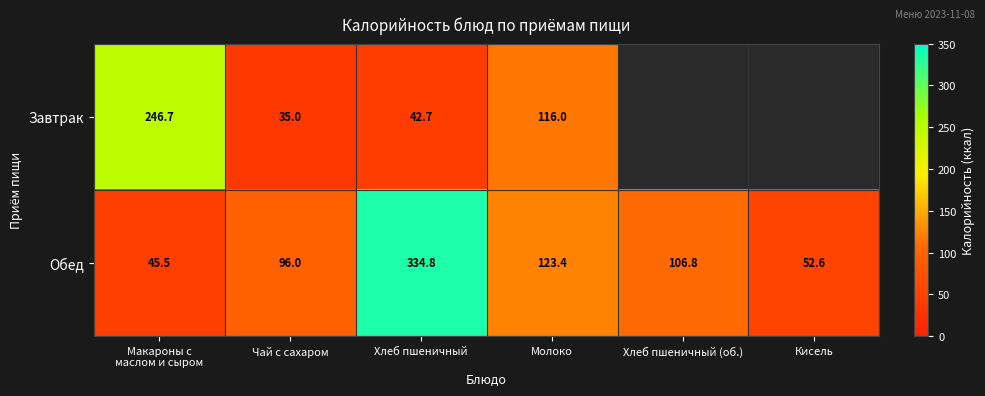

What is the difference between the Завтрак values at Молоко and Хлеб пшеничный?

73.3